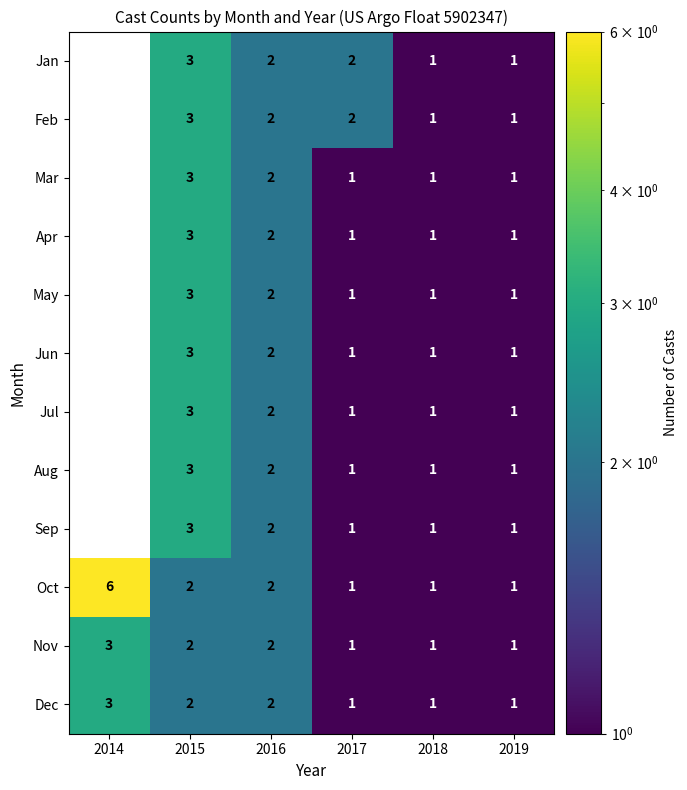

What is the sum of the Nov values at 2017 and 2014?

4